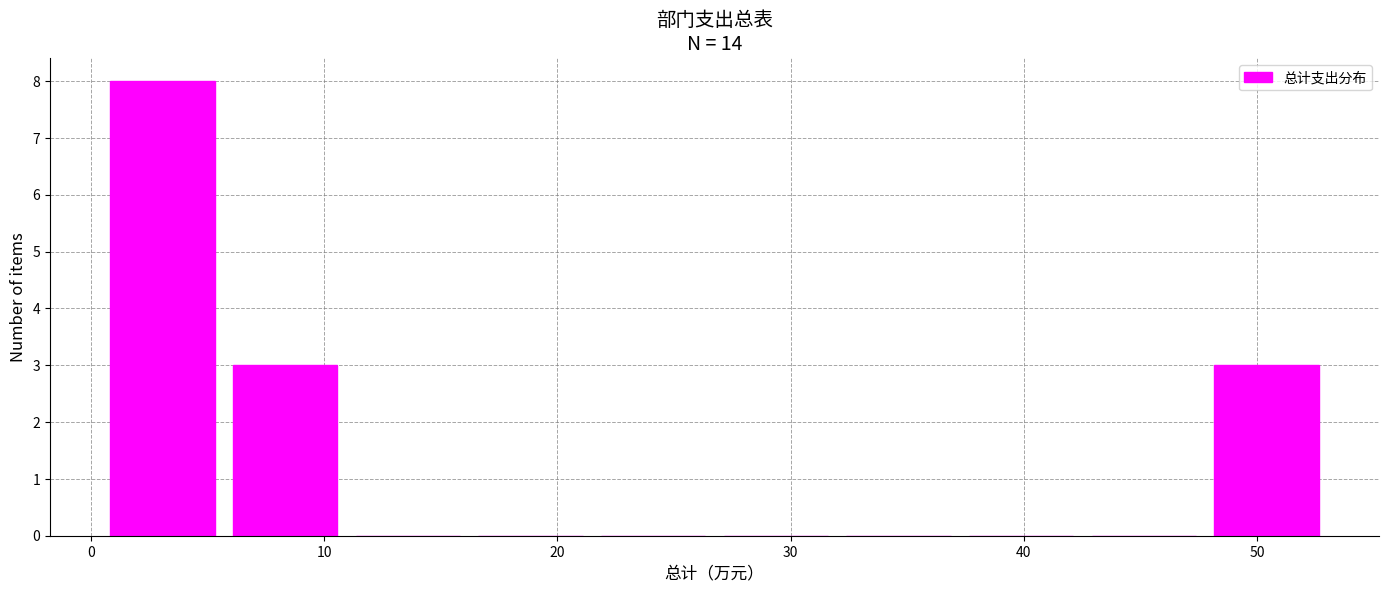

Over which range of the x-axis is the bar tallest?

1 to 6